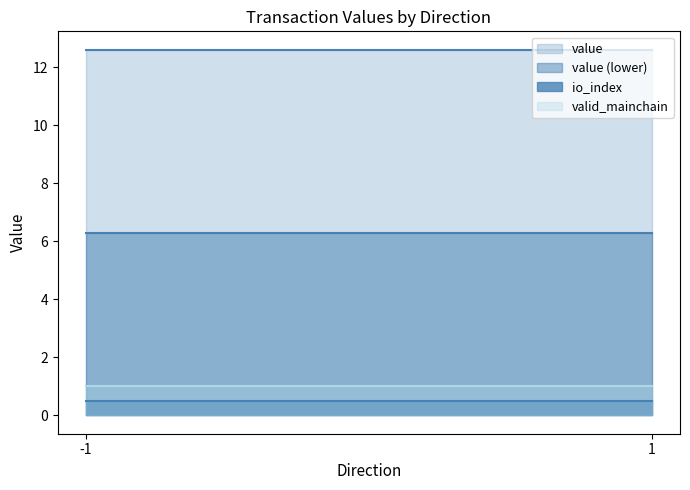

How many values in io_index are above zero?

2